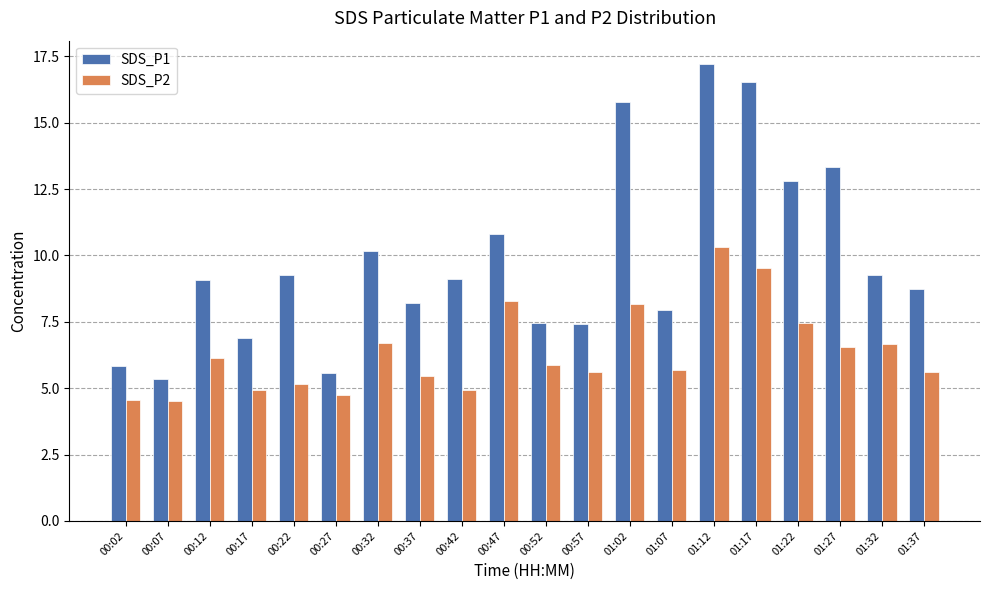

Which series has the largest range (max minus min)?

SDS_P1